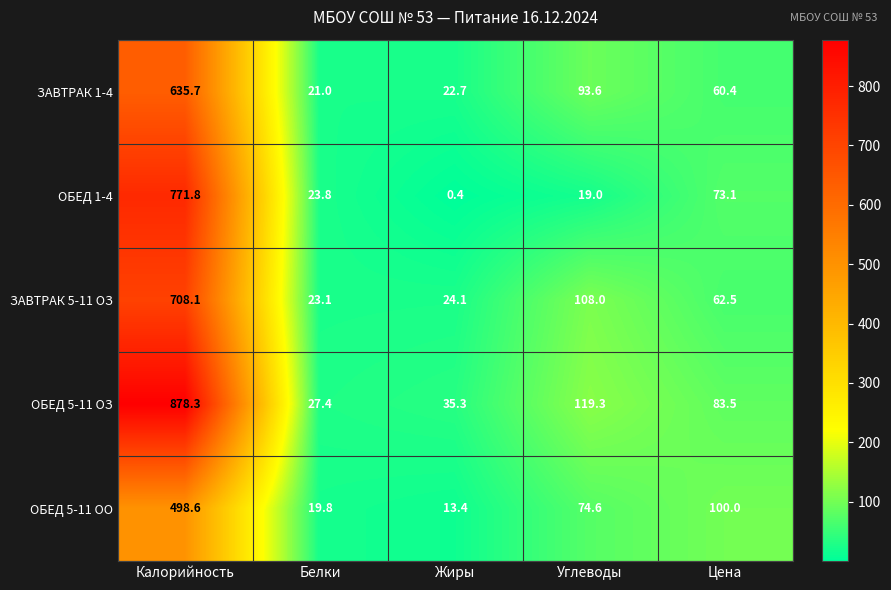

Which series has the largest total across all categories?

ОБЕД 5-11 ОЗ